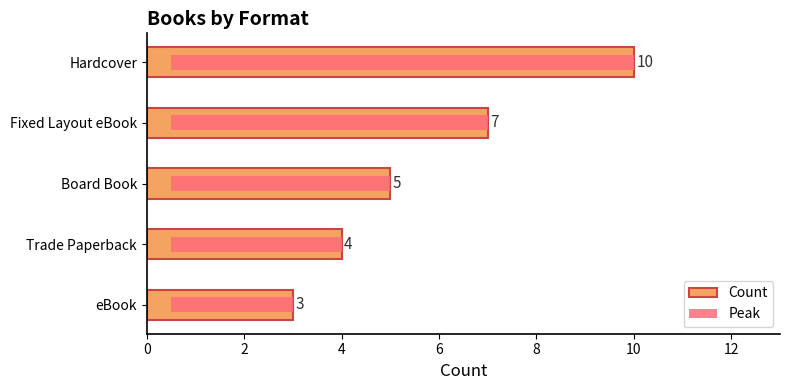

Which series has the largest range (max minus min)?

Count